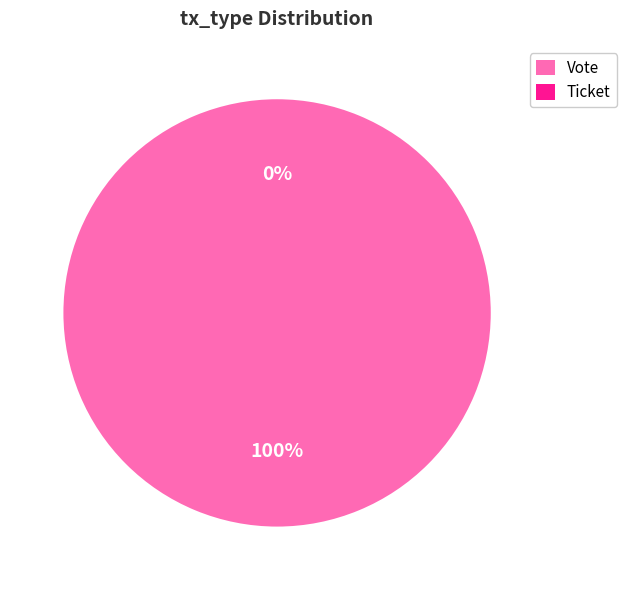

Is there any slice that represents more than half of the pie?

Yes